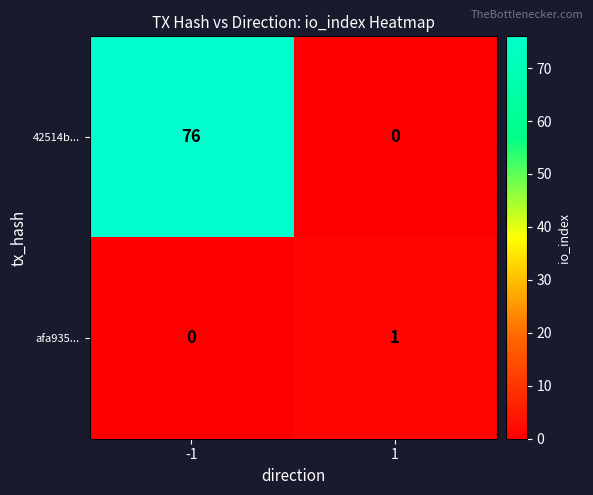

Which series has the widest spread of values?

42514b...